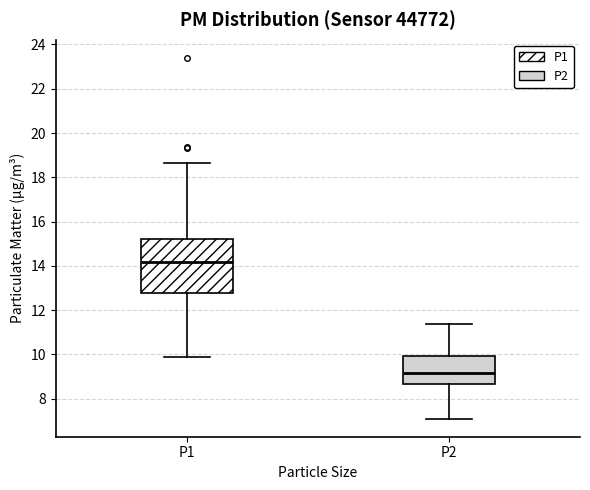

Which box is the tallest, from its lower edge to its upper edge?

P1